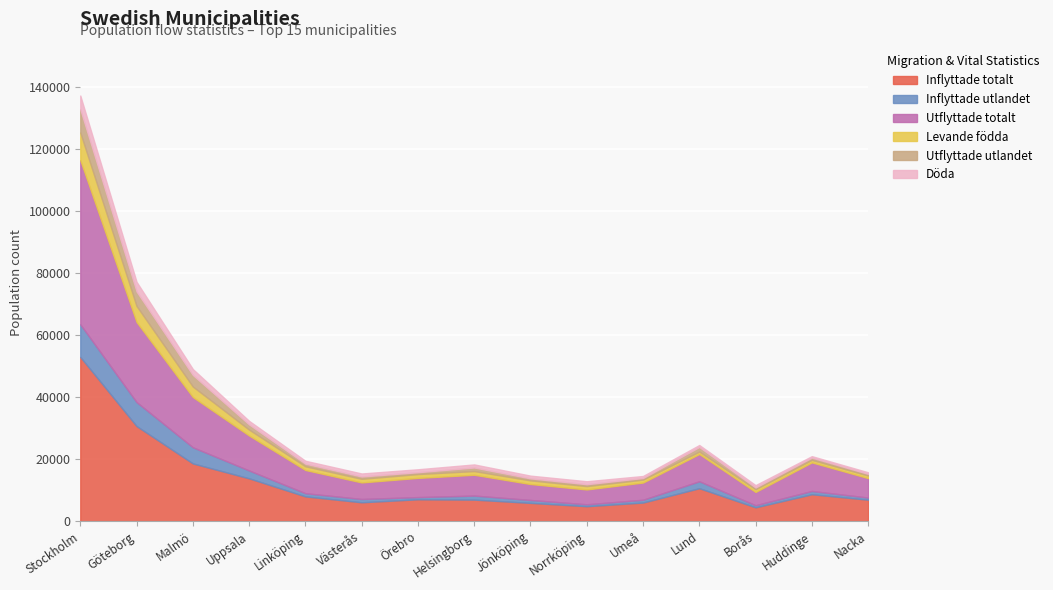

How many values in the Inflyttade totalt series exceed 7038?

7